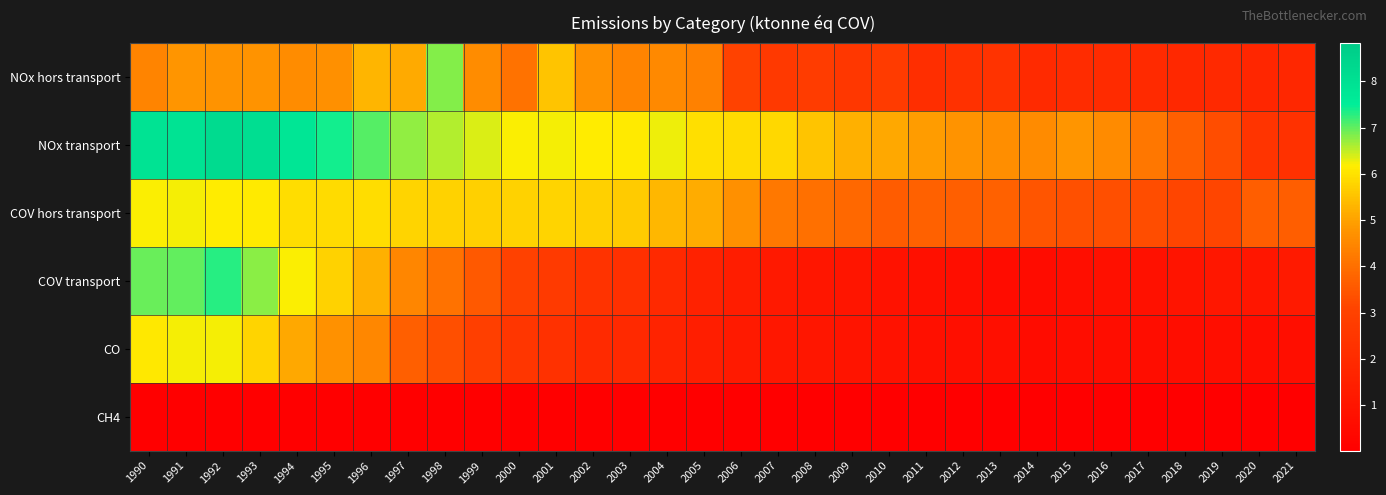

Rank the series at 2020 from lowest to highest value.

CH4, CO, COV transport, NOx hors transport, NOx transport, COV hors transport